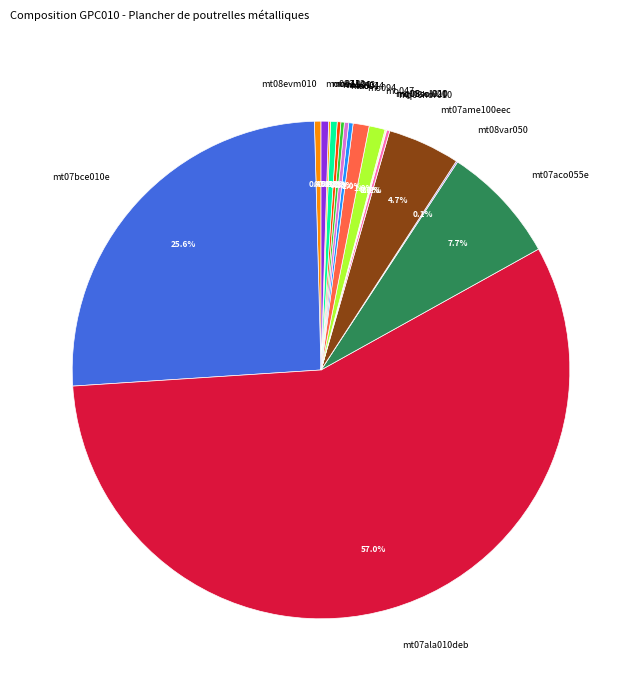

Which category accounts for the majority?

mt07ala010deb